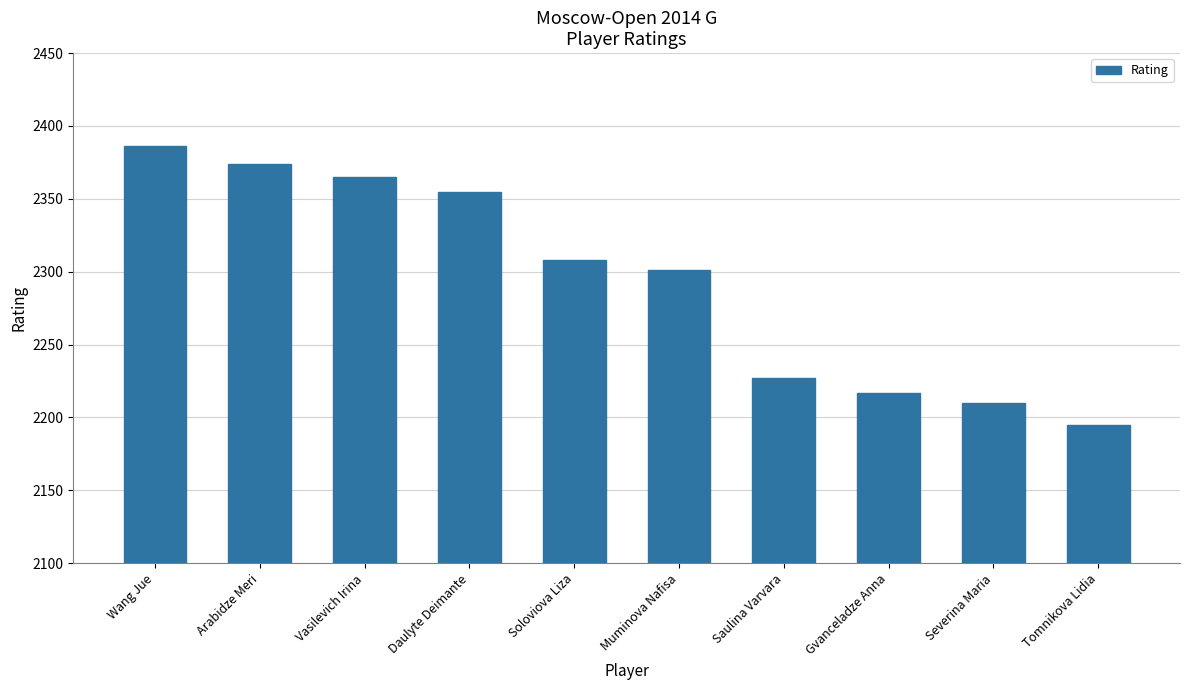

Reading left to right, transcribe all the data shown in this chart.

Wang Jue=2386	Arabidze Meri=2374	Vasilevich Irina=2365	Daulyte Deimante=2355	Soloviova Liza=2308	Muminova Nafisa=2301	Saulina Varvara=2227	Gvanceladze Anna=2217	Severina Maria=2210	Tomnikova Lidia=2195